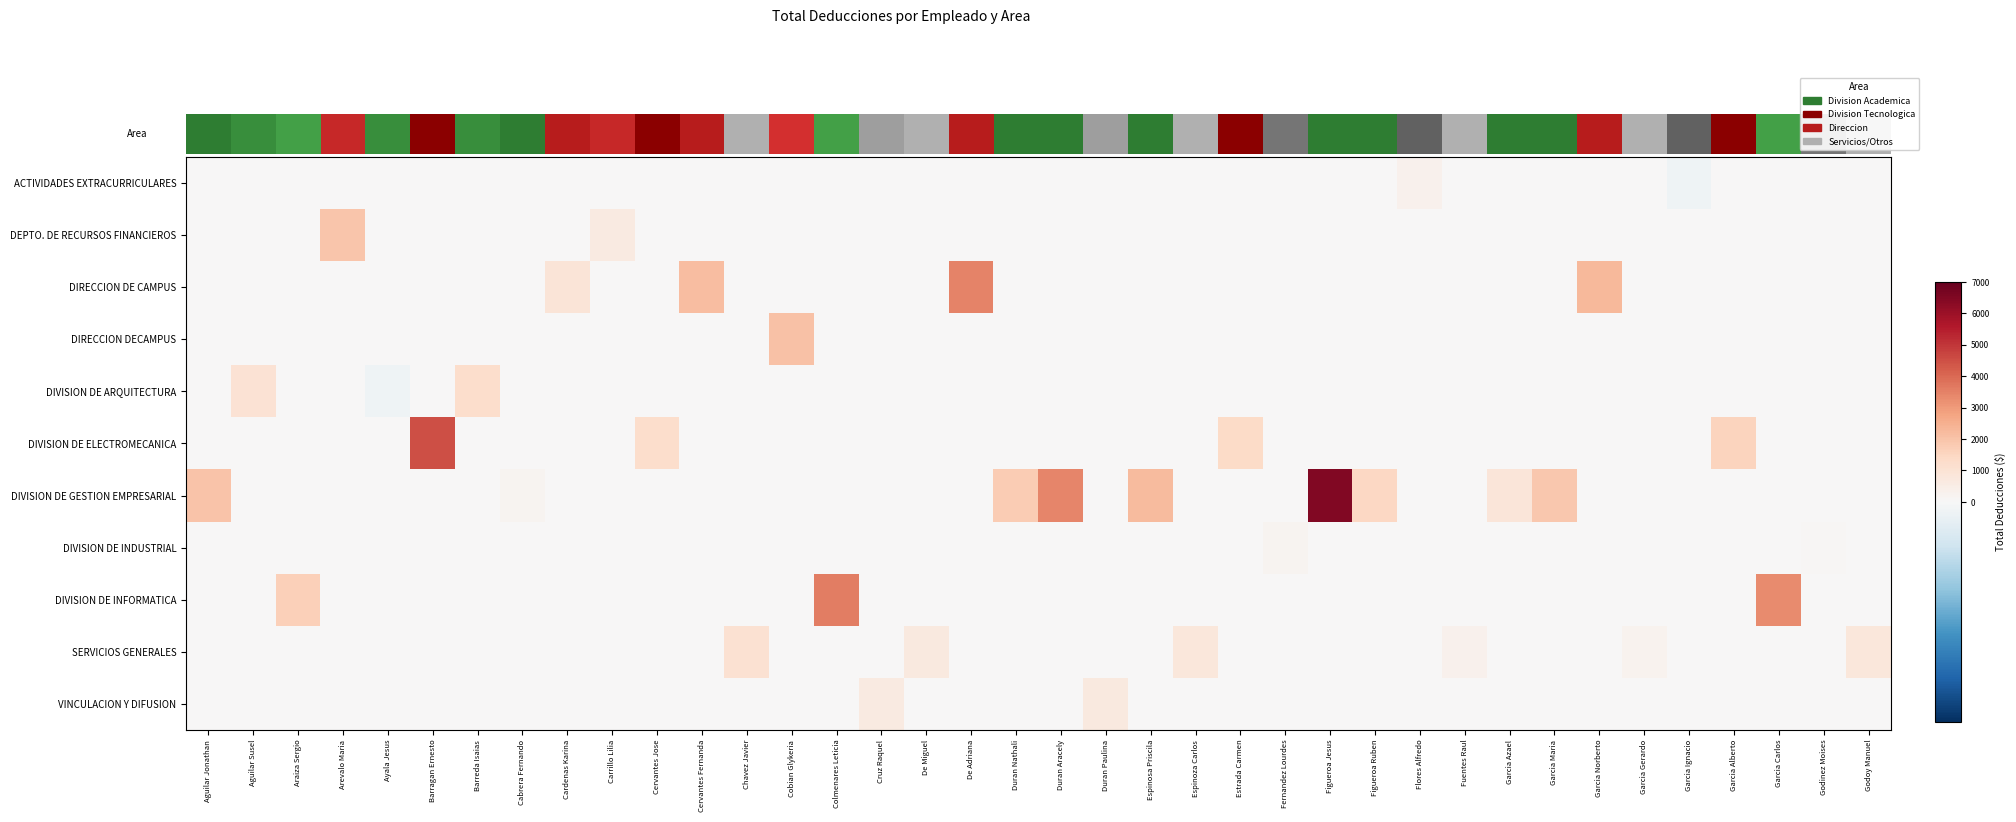

List the series in order of their peak value, highest first.

DIVISION DE GESTION EMPRESARIAL, DIVISION DE ELECTROMECANICA, DIVISION DE INFORMATICA, DIRECCION DE CAMPUS, DIRECCION DECAMPUS, DEPTO. DE RECURSOS FINANCIEROS, DIVISION DE ARQUITECTURA, SERVICIOS GENERALES, VINCULACION Y DIFUSION, ACTIVIDADES EXTRACURRICULARES, DIVISION DE INDUSTRIAL